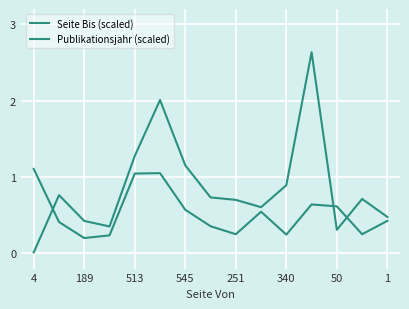

What is the minimum value for Publikationsjahr (scaled)?

0.2